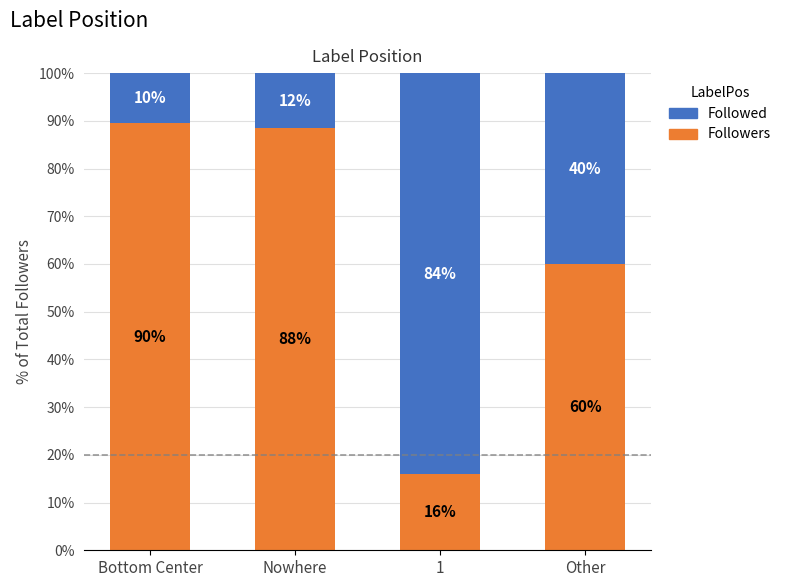

The value of Followers at 1 is 5.3. True or false?

False